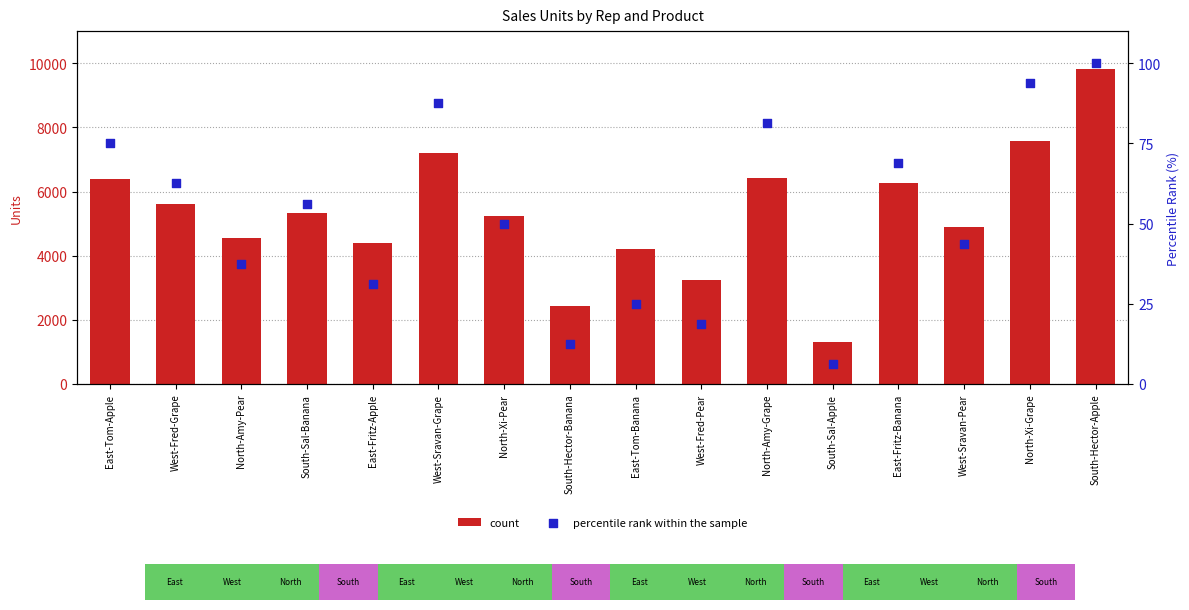

Which series reaches the minimum Y coordinate?

percentile rank within the sample